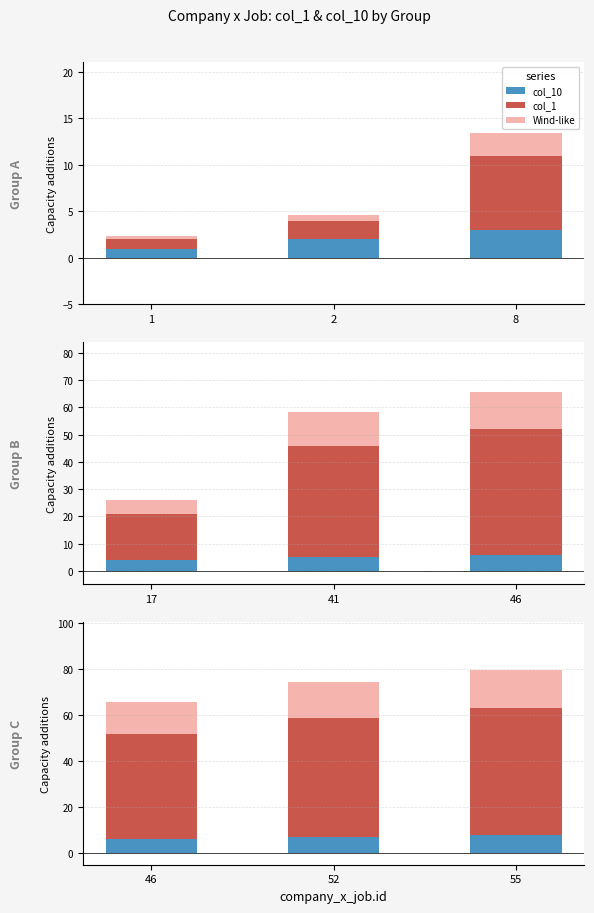

What are all the series names shown in the legend?

col_10, col_1, Wind-like